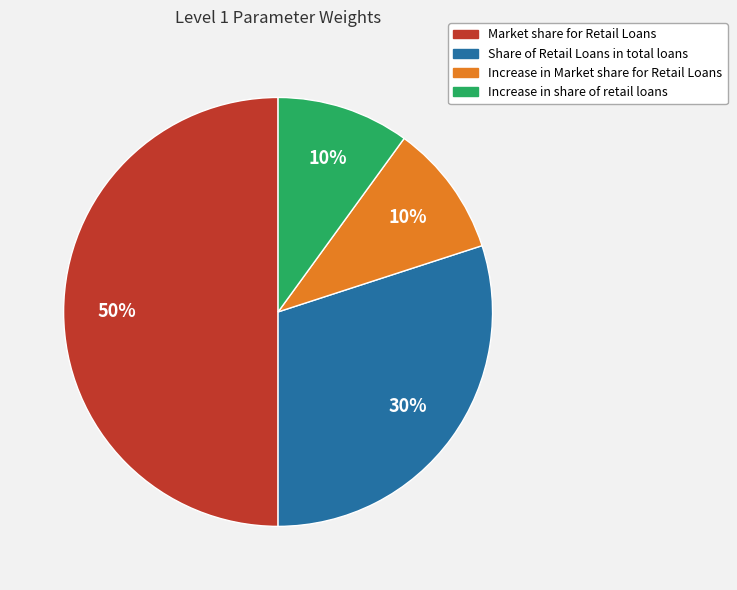

To the nearest percent, what is the difference between the largest and smallest slice percentages?

40%